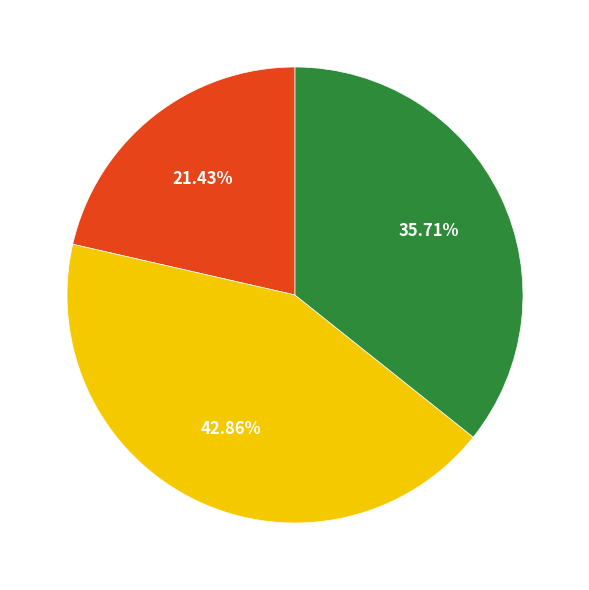

Is there a majority slice in this chart?

No